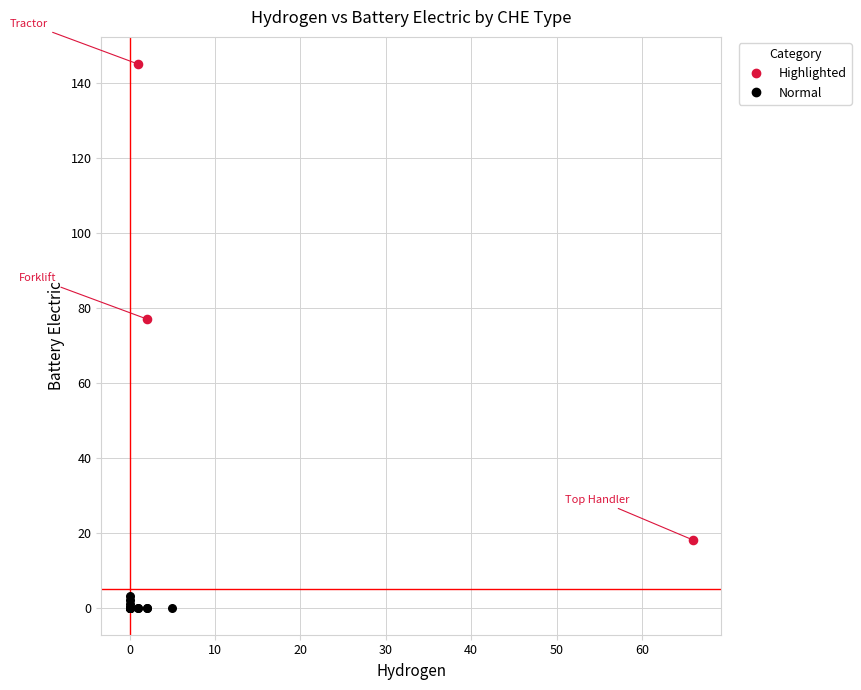

Which series has the largest Y range (max minus min)?

Highlighted